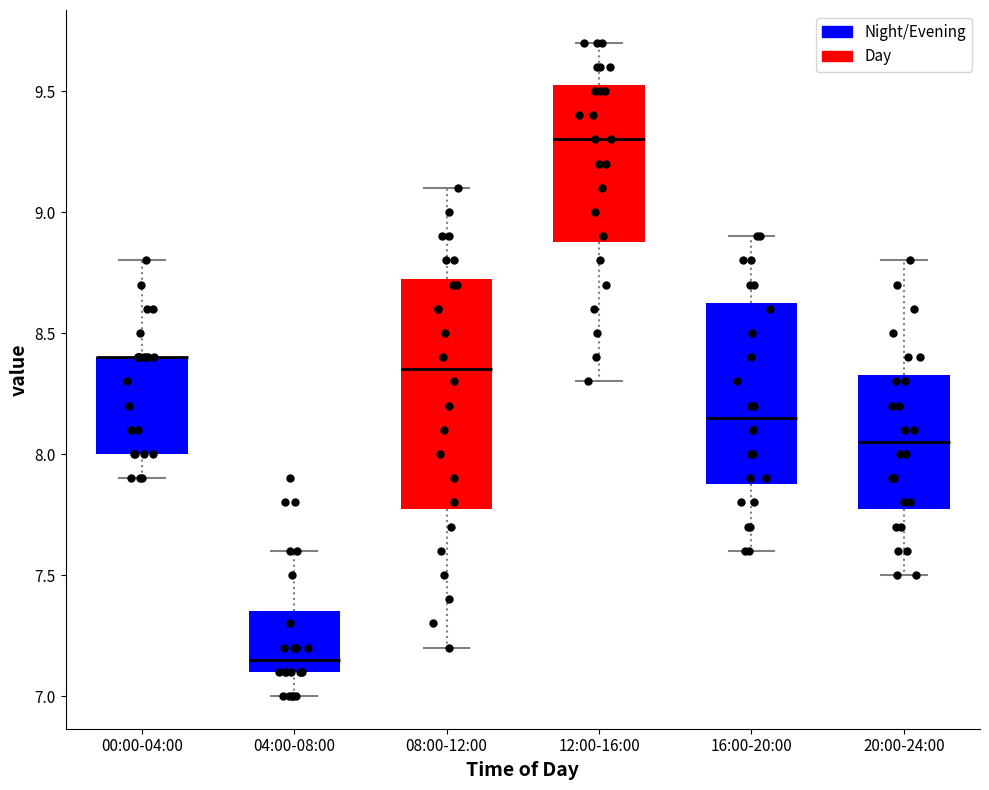

Where does the median line of the box for 20:00-24:00 sit on the y-axis? The values are not printed on the chart, so give them approximately, as read against the axis.

8.05